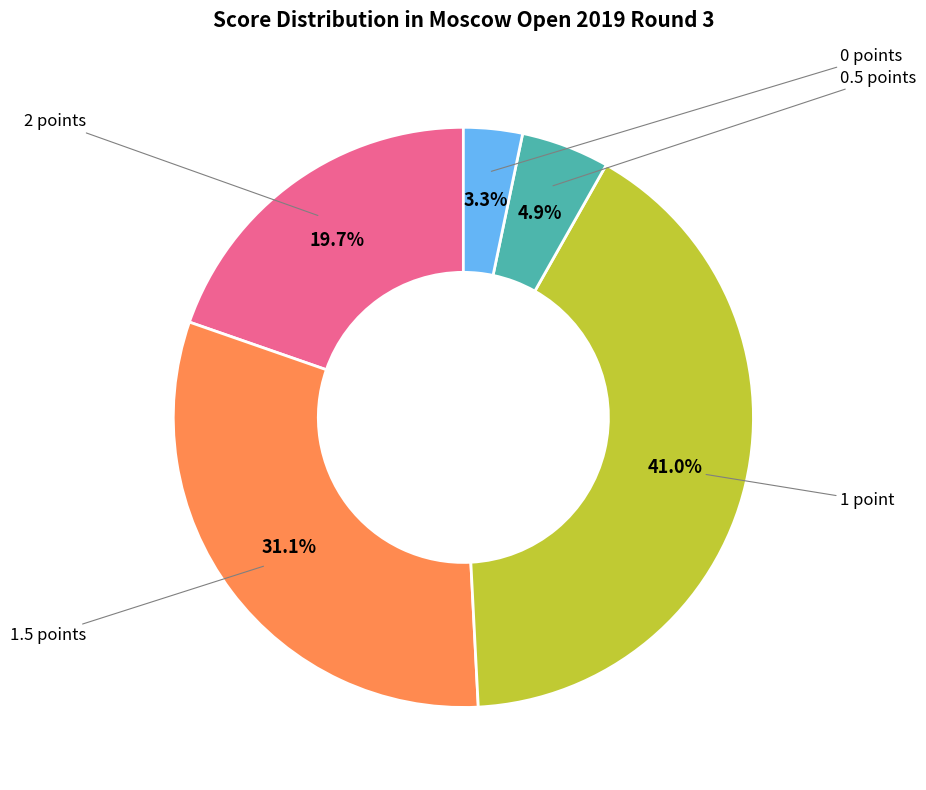

Is there any slice that represents more than half of the pie?

No